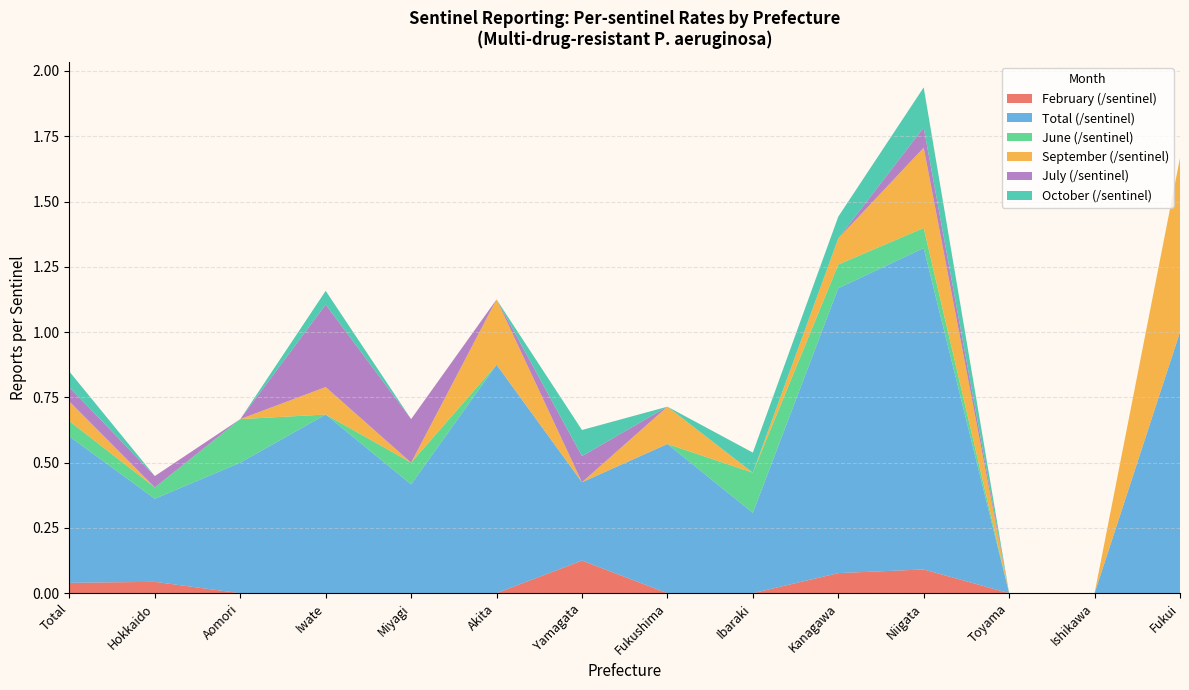

Reading right to left, transcribe all the data shown in this chart.

February (/sentinel): 0.0	0.0	0.0	0.1	0.1	0.0	0.0	0.1	0.0	0.0	0.0	0.0	0.0	0.0
Total (/sentinel): 1.0	0.0	0.0	1.2	1.1	0.3	0.6	0.3	0.9	0.4	0.7	0.5	0.3	0.6
June (/sentinel): 0.0	0.0	0.0	0.1	0.1	0.2	0.0	0.0	0.0	0.1	0.0	0.2	0.0	0.1
September (/sentinel): 0.7	0.0	0.0	0.3	0.1	0.0	0.1	0.0	0.2	0.0	0.1	0.0	0.0	0.1
July (/sentinel): 0.0	0.0	0.0	0.1	0.0	0.0	0.0	0.1	0.0	0.2	0.3	0.0	0.0	0.1
October (/sentinel): 0.0	0.0	0.0	0.2	0.1	0.1	0.0	0.1	0.0	0.0	0.1	0.0	0.0	0.1